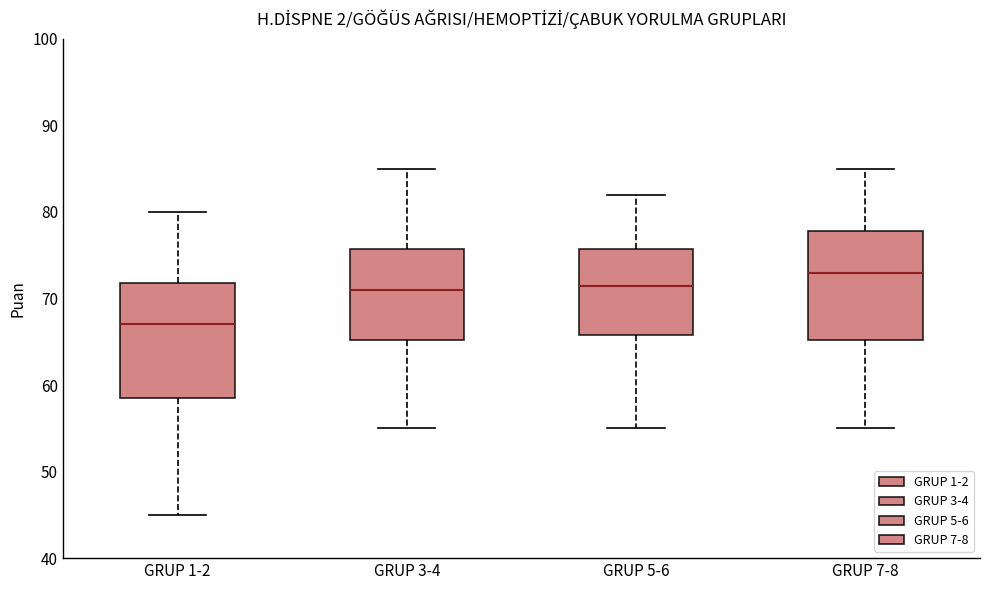

Which box's median line is the lowest?

GRUP 1-2